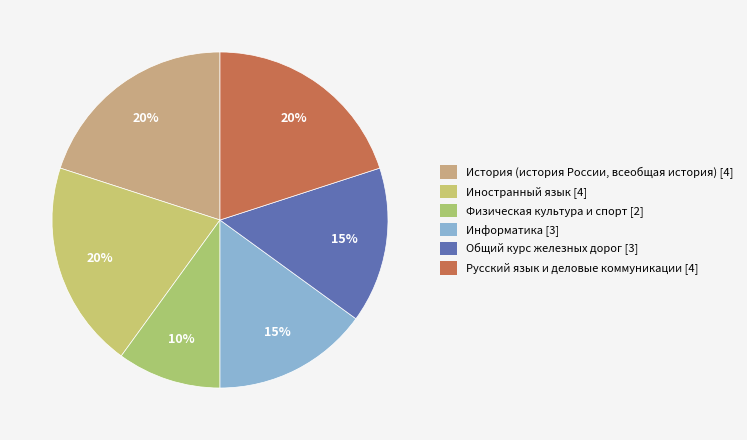

To the nearest percent, what is the difference between the Общий курс железных дорог and Иностранный язык slice percentages?

5%